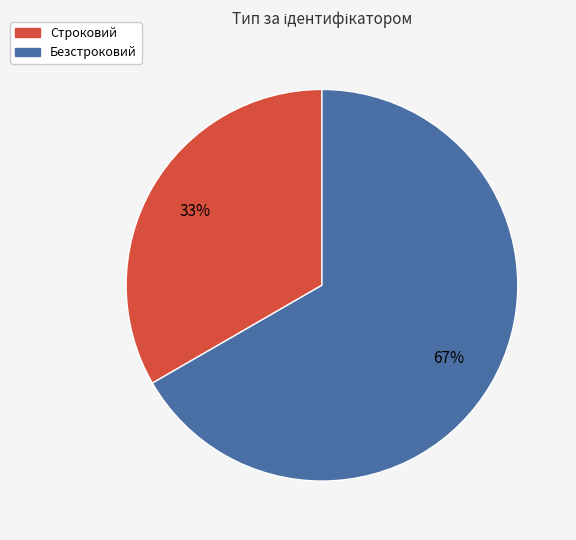

Between Строковий and Безстроковий, which is larger?

Безстроковий